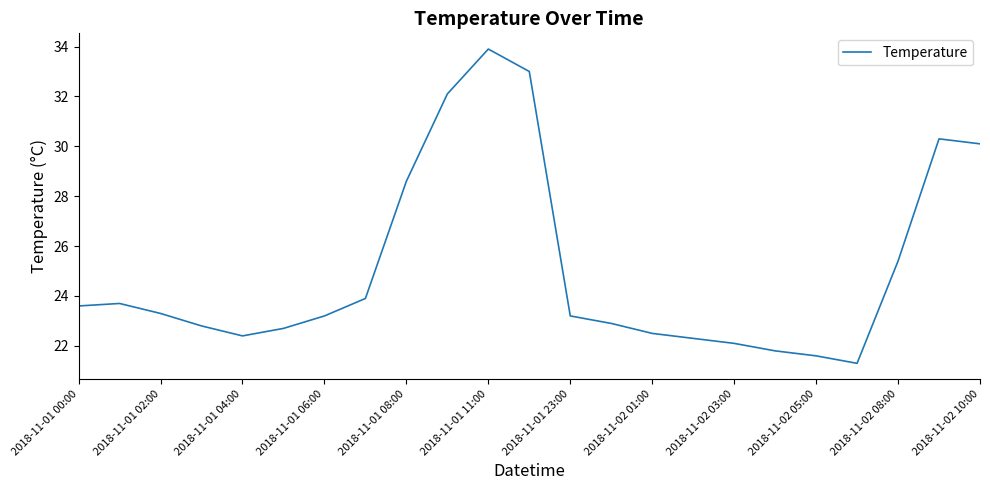

What is the smallest value displayed?

21.3